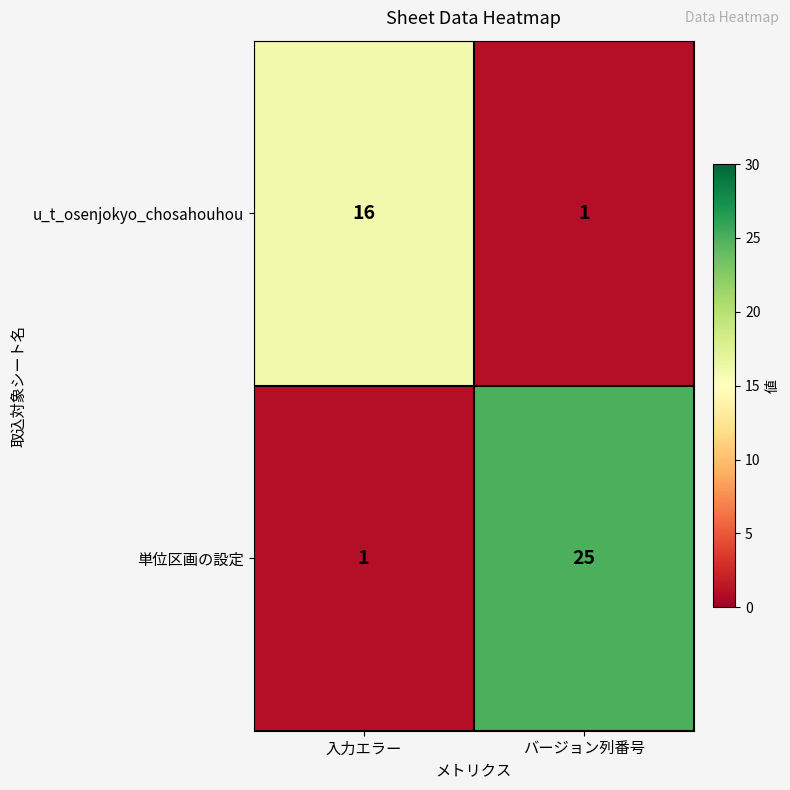

Between 入力エラー and バージョン列番号, which series saw the biggest shift?

単位区画の設定